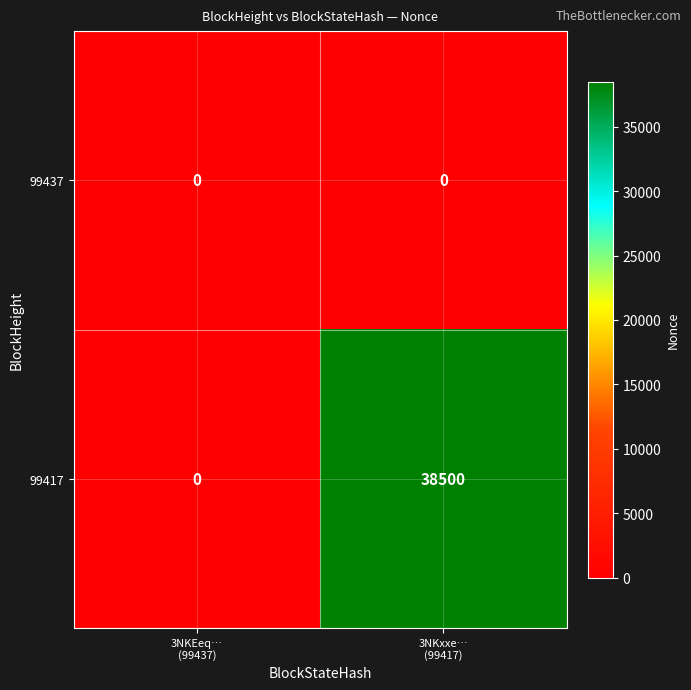

What is the highest value of the 99417 series?

38500